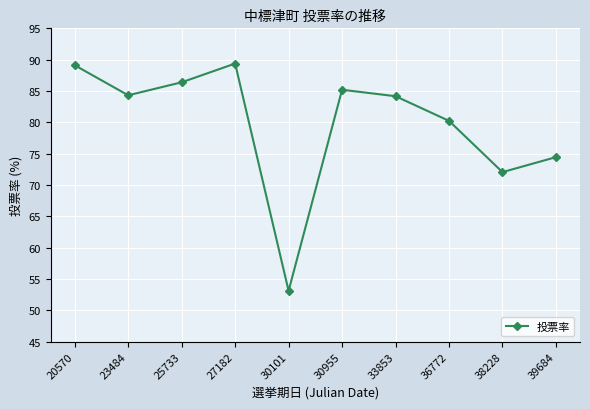

What is the smallest value displayed?

53.1